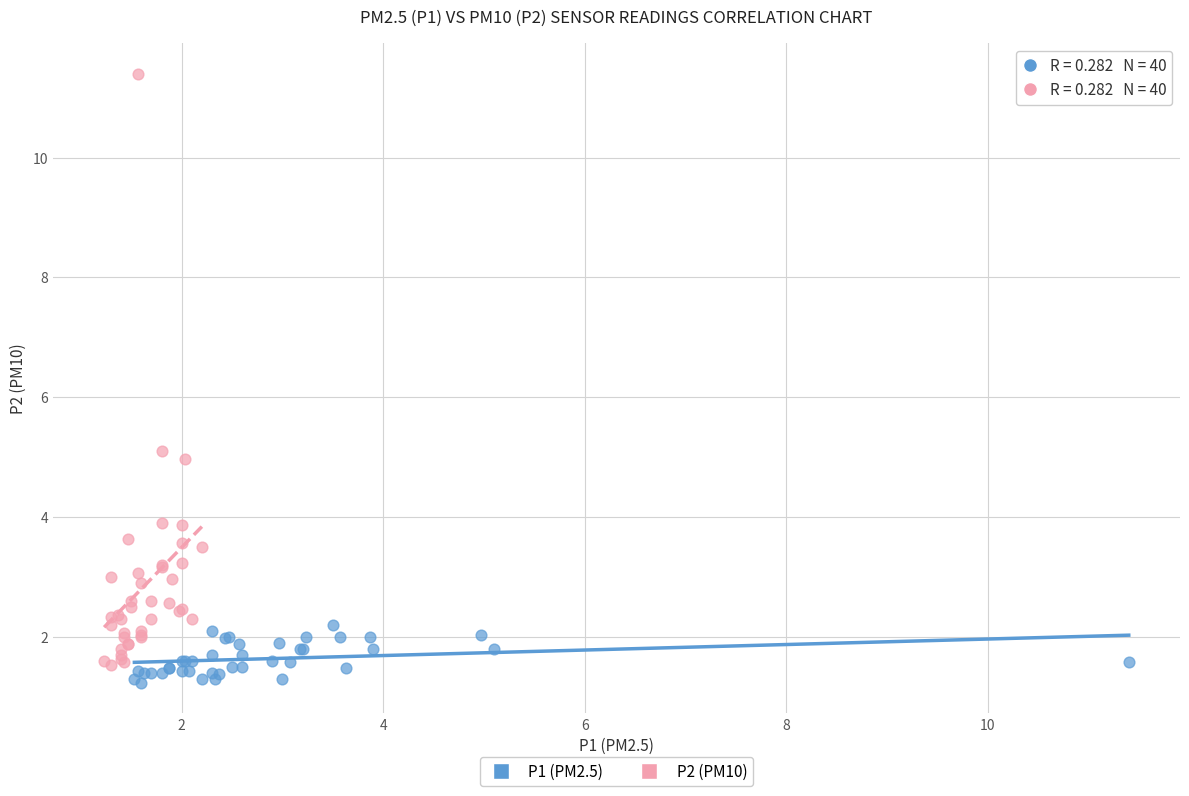

Which series reaches the minimum Y coordinate?

P1 (PM2.5)